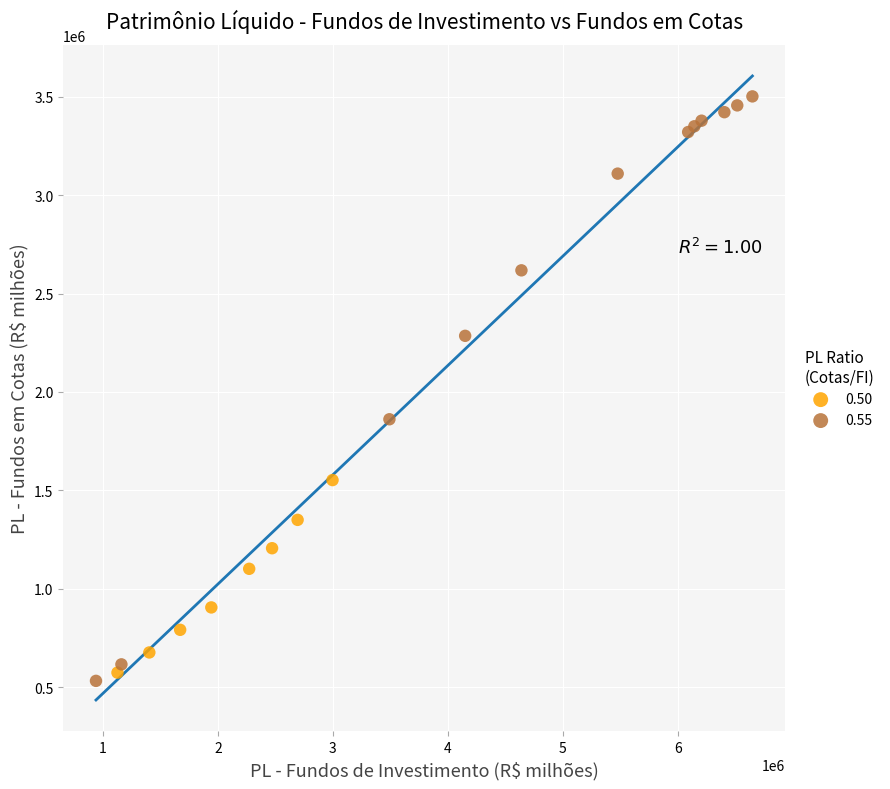

Which series contains the highest Y value?

0.55